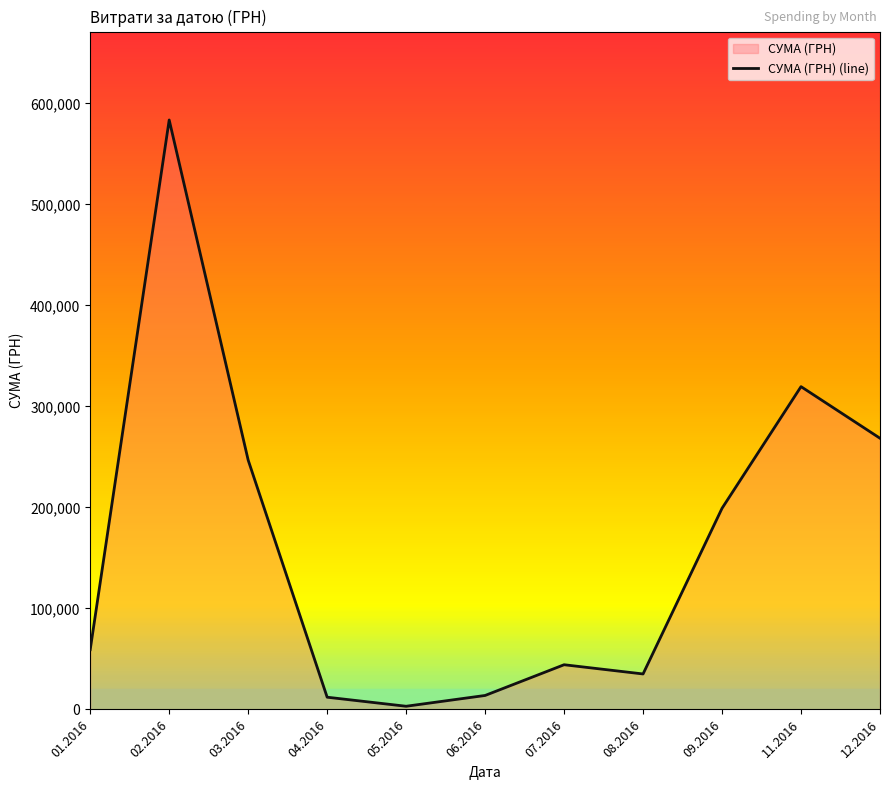

Reading right to left, extract all data points from this chart.

12.2016=268468.5	11.2016=319574.0	09.2016=199145.2	08.2016=35130.0	07.2016=44258.6	06.2016=13841.3	05.2016=3157.1	04.2016=12116.1	03.2016=246841.0	02.2016=583556.1	01.2016=59222.9